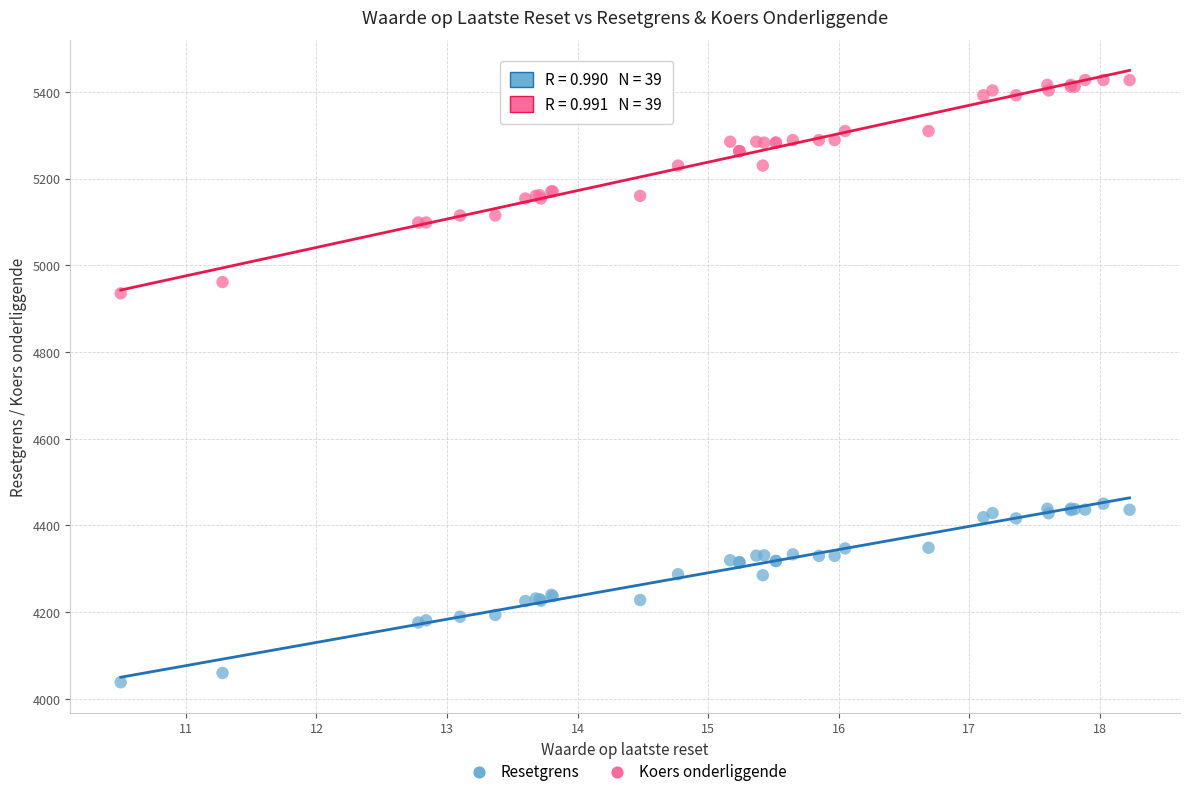

Which series reaches the minimum Y coordinate?

Resetgrens